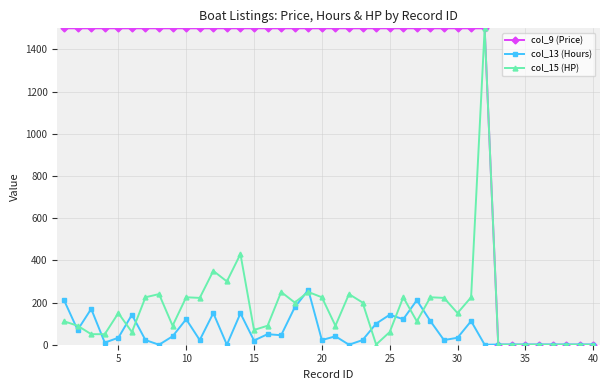

What is the difference between the maximum and second lowest values in the col_15 (HP) series?

1500